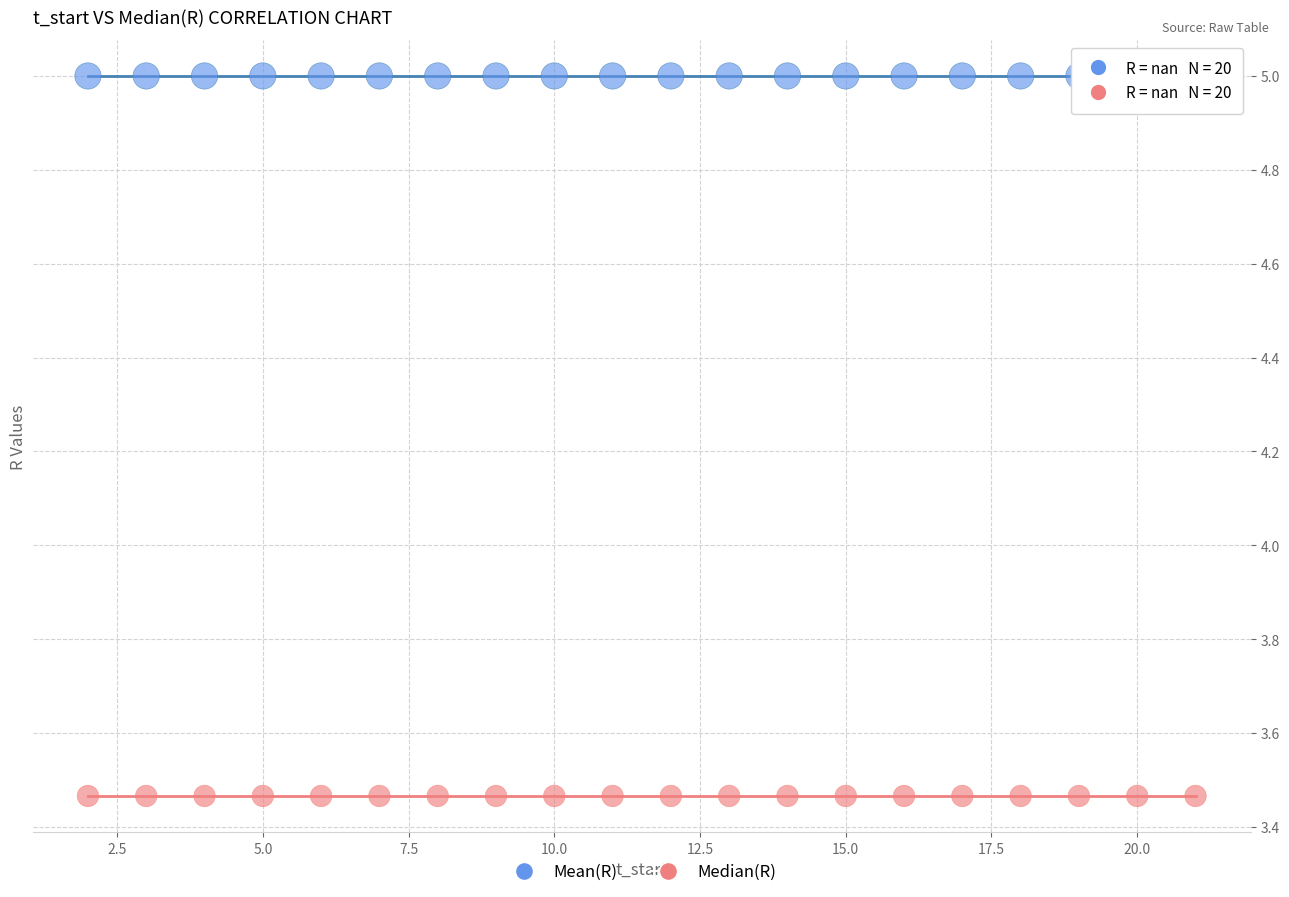

Which series reaches the minimum Y coordinate?

Median(R)